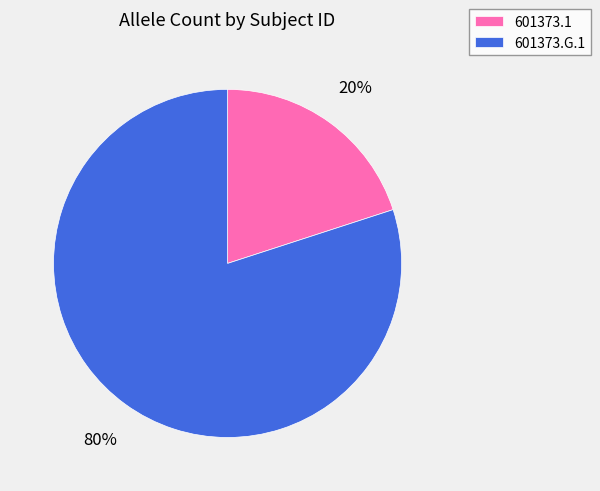

The 601373.1 slice represents 12% of the pie. True or false?

False